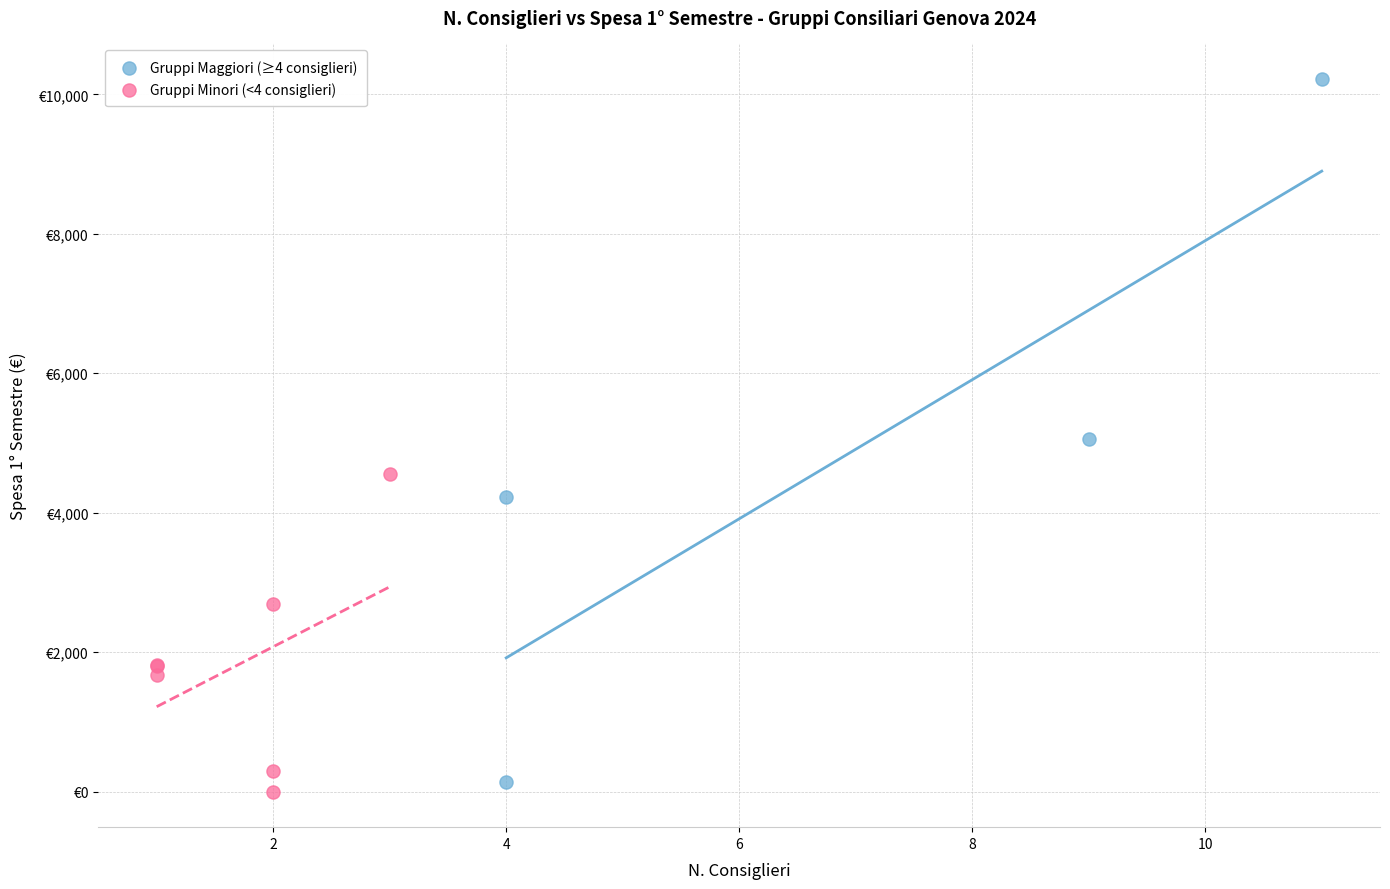

Which series reaches the minimum Y coordinate?

Gruppi Minori (<4 consiglieri)